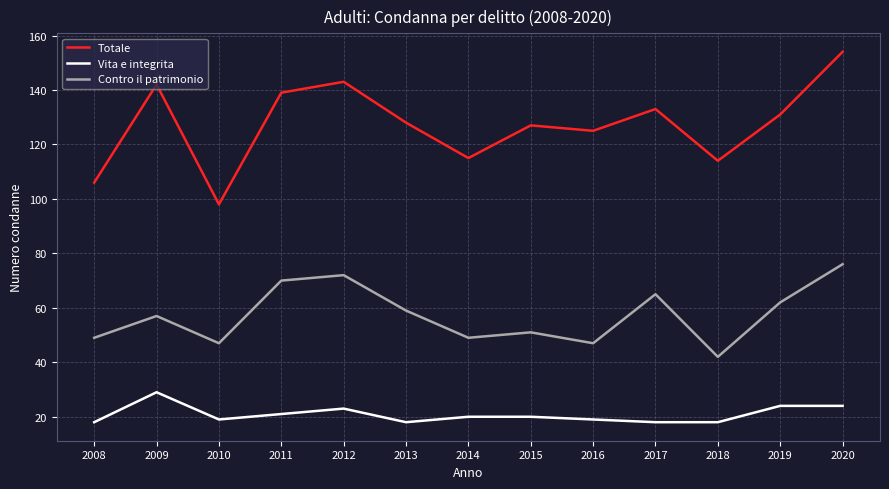

Where is the first local minimum for Contro il patrimonio?

2010